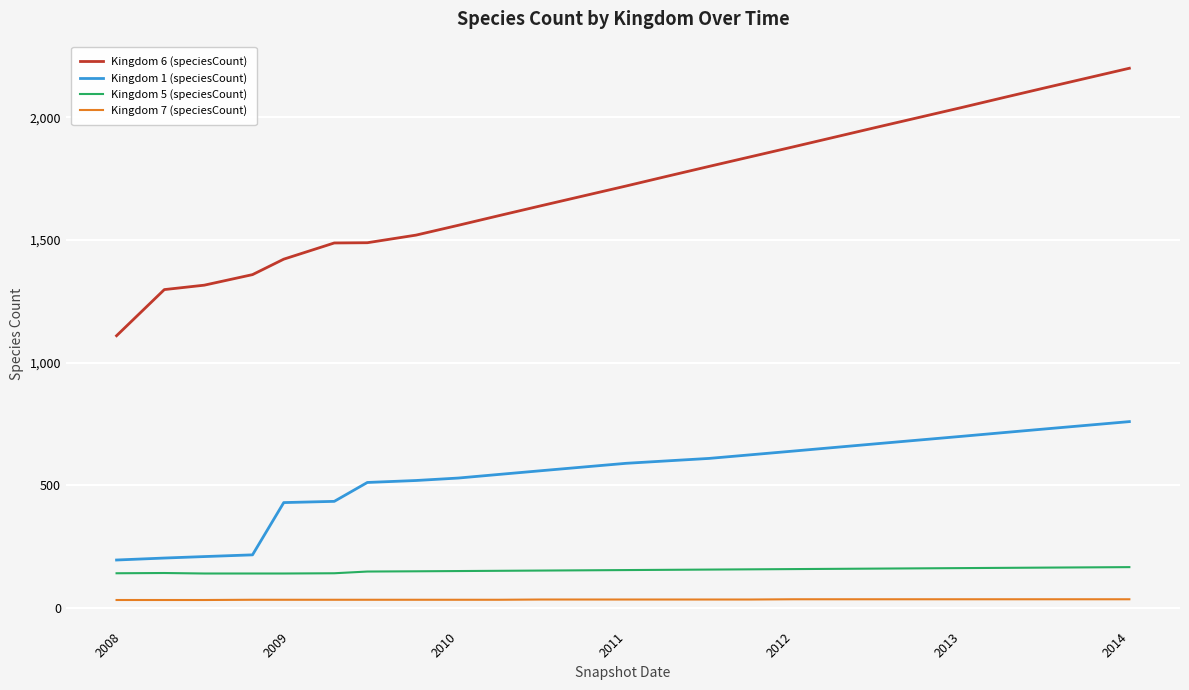

What is the highest value of the Kingdom 6 (speciesCount) series?

2200